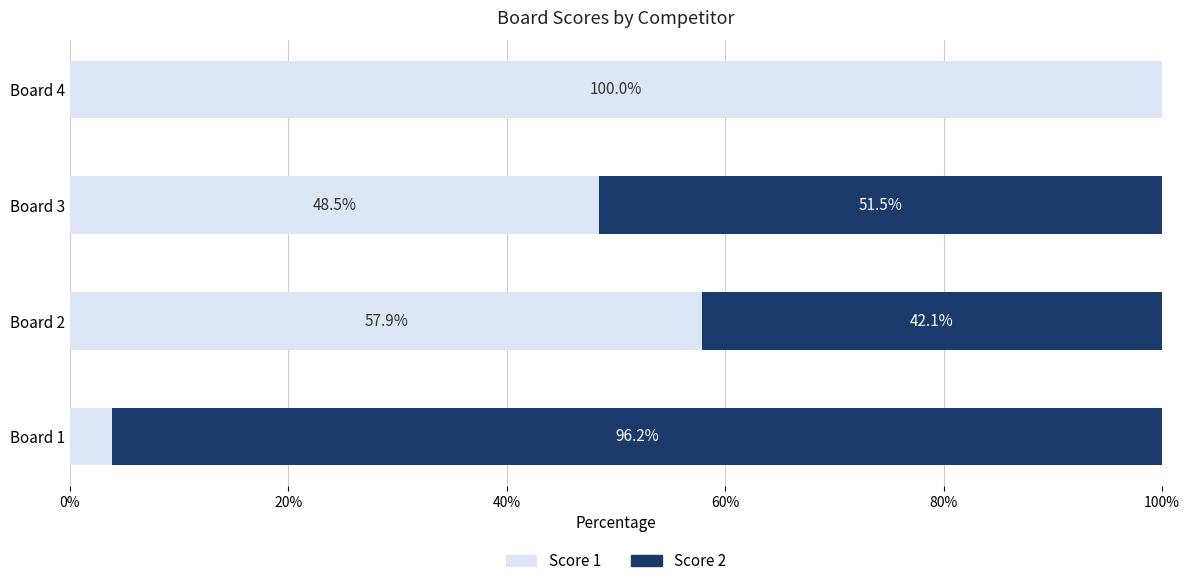

What is the sum of the Score 1 values at Board 4 and Board 3?

148.5